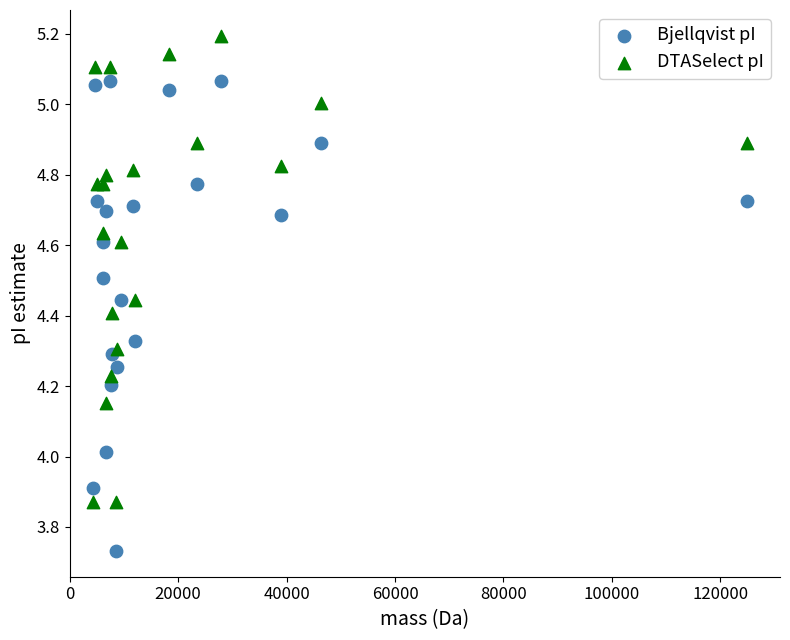

What are all the series names shown in the legend?

Bjellqvist pI, DTASelect pI